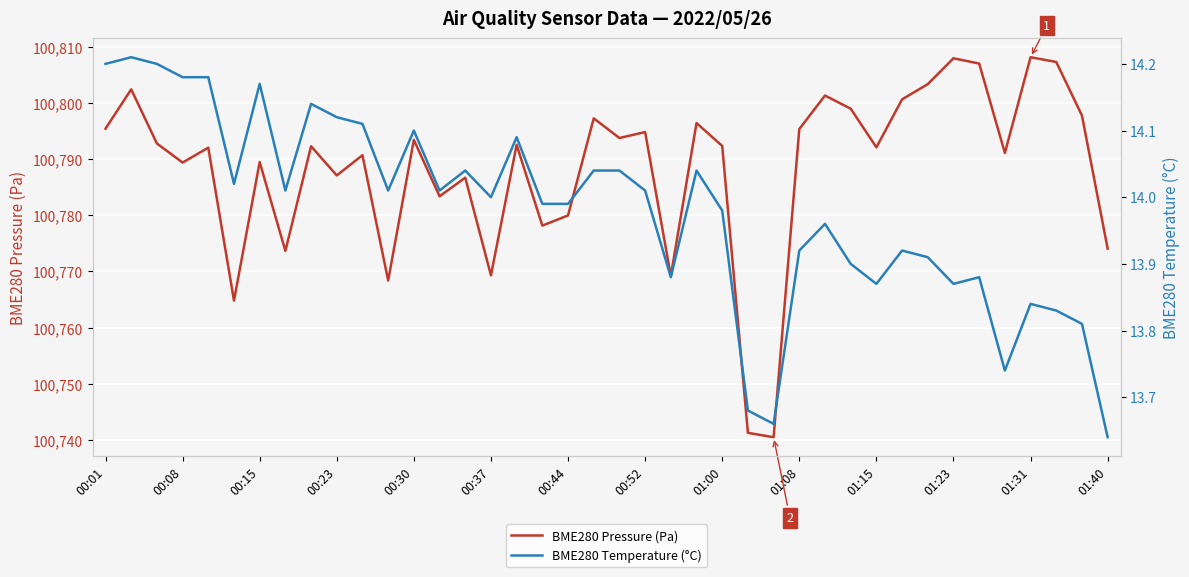

How many data points in BME280 Temperature (°C) are above 14?

20